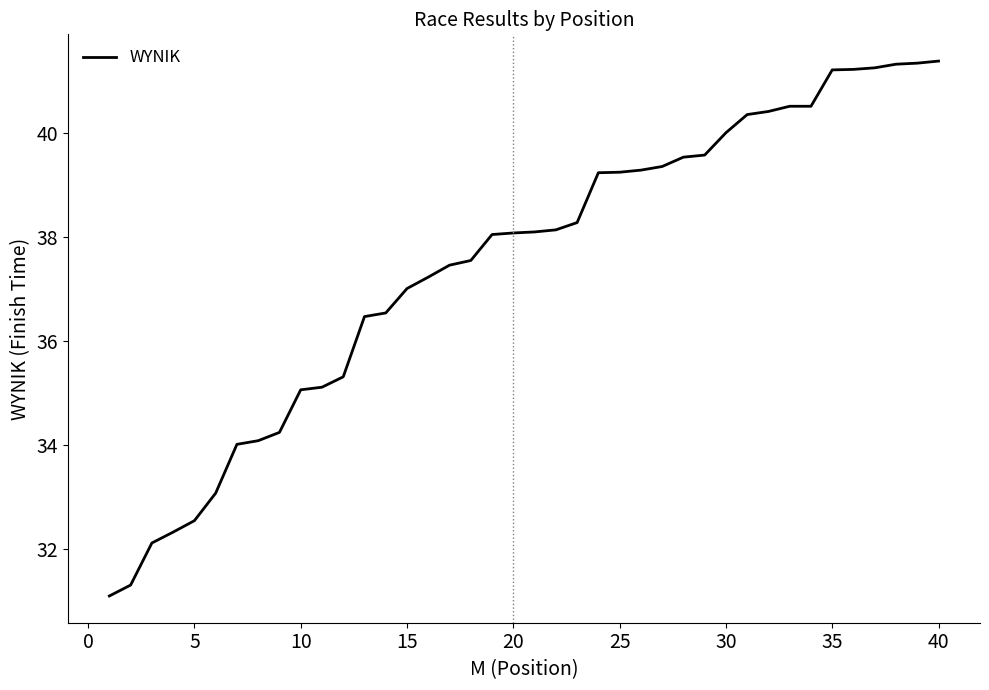

What is the greatest value displayed?

41.4